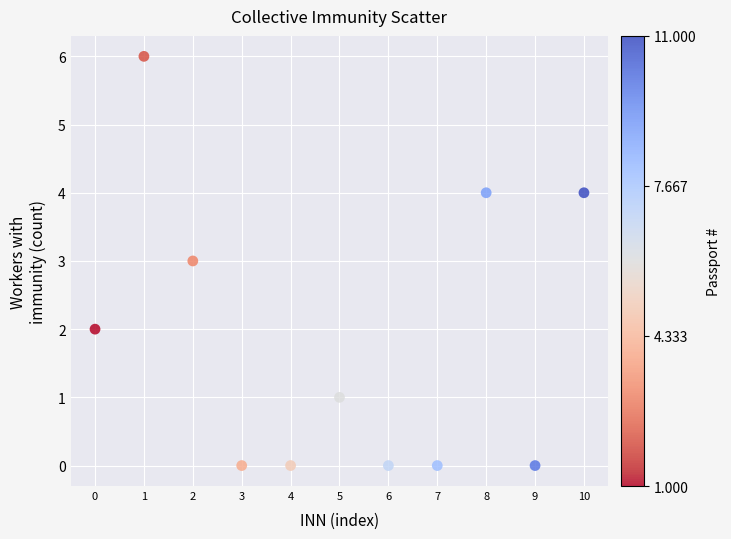

What is the range of Y values (max minus min)?

6